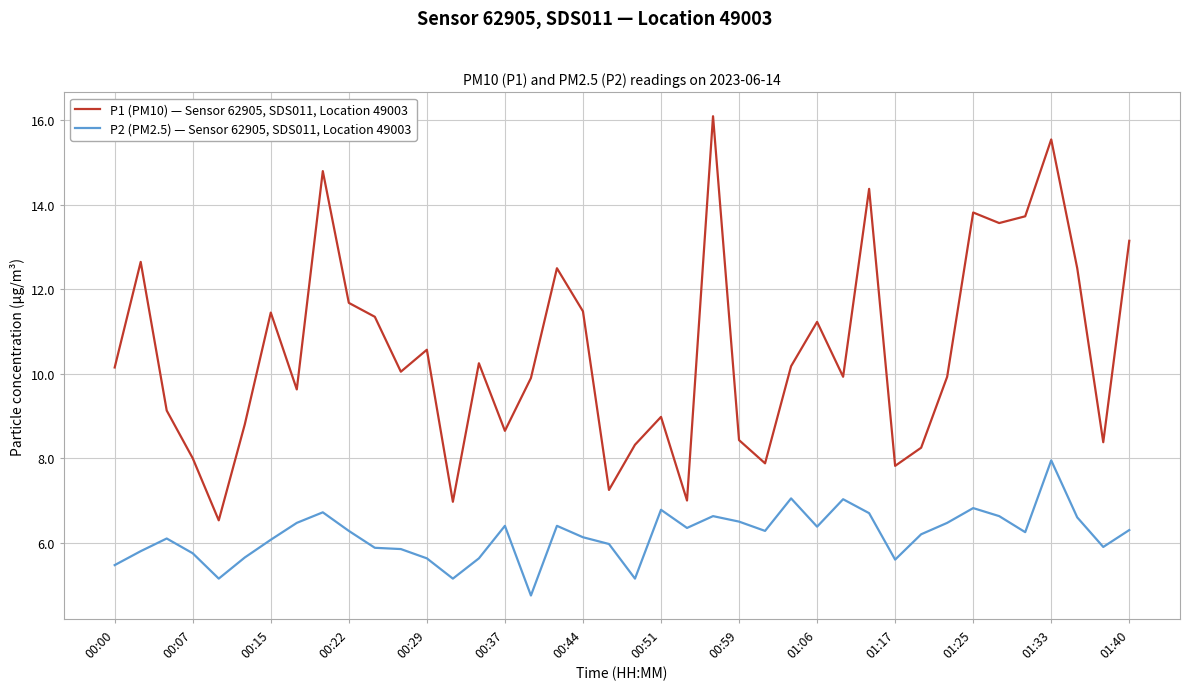

Which series has the largest range (max minus min)?

P1 (PM10) — Sensor 62905, SDS011, Location 49003